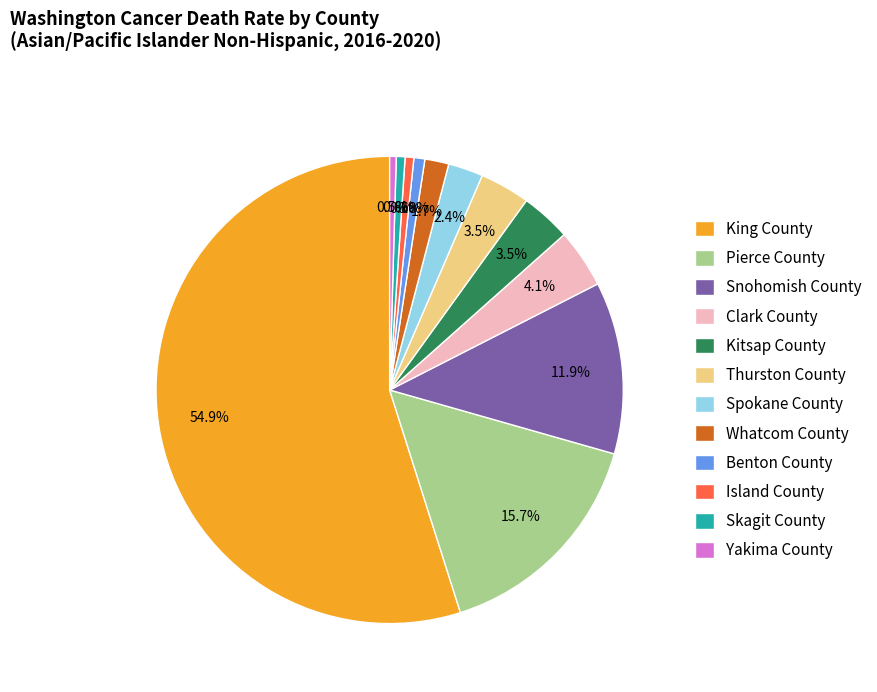

Between Snohomish County and King County, which is larger?

King County